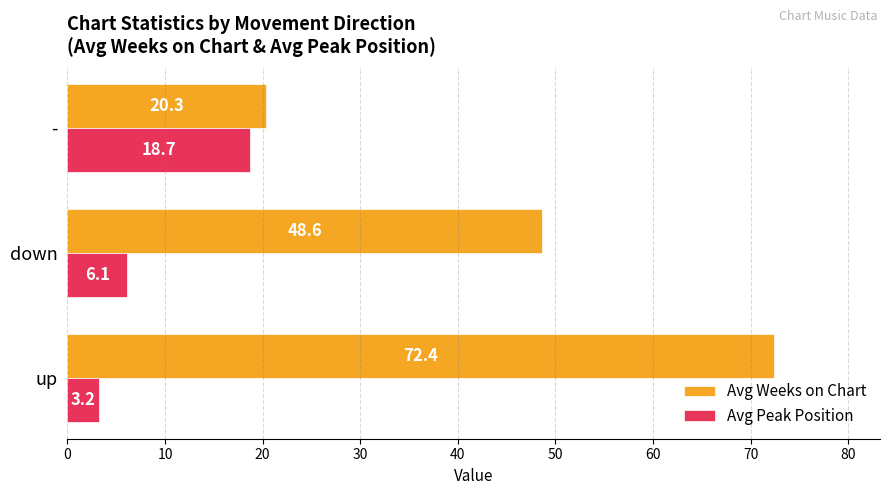

Between down and -, which series saw the biggest shift?

Avg Weeks on Chart